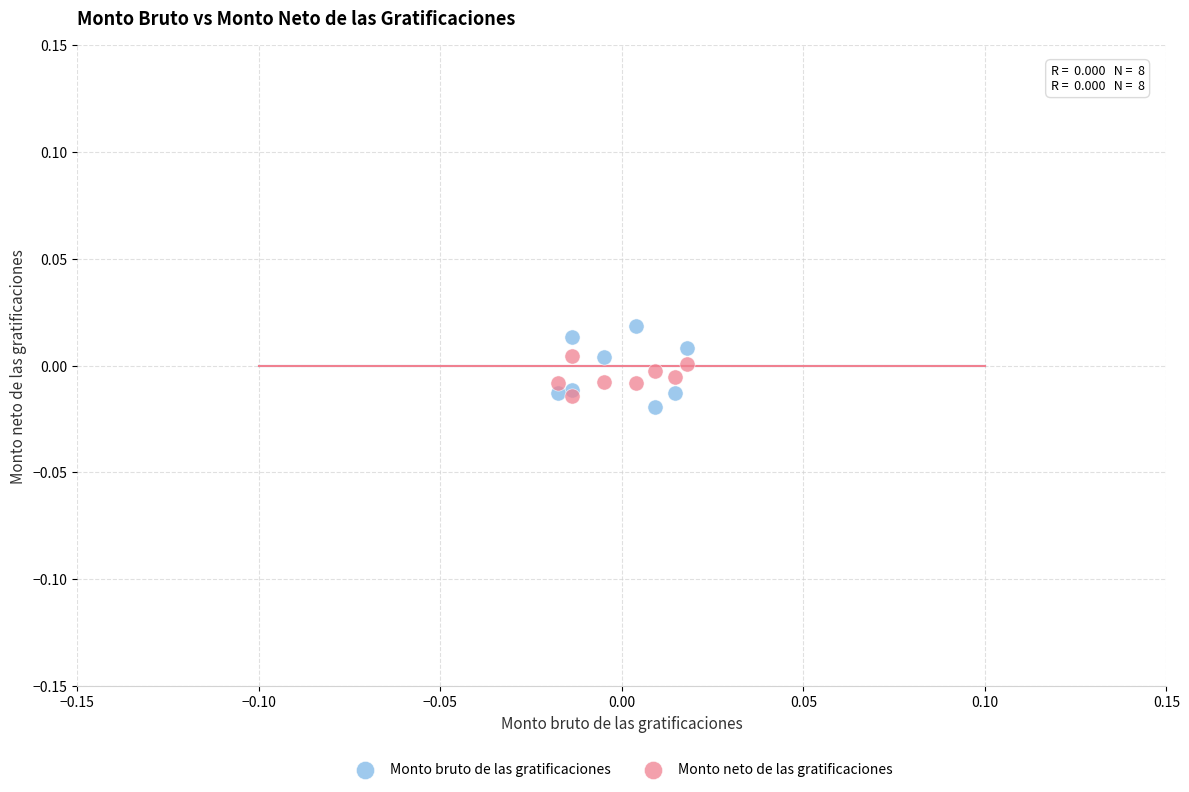

Which series reaches the maximum Y coordinate?

Monto bruto de las gratificaciones